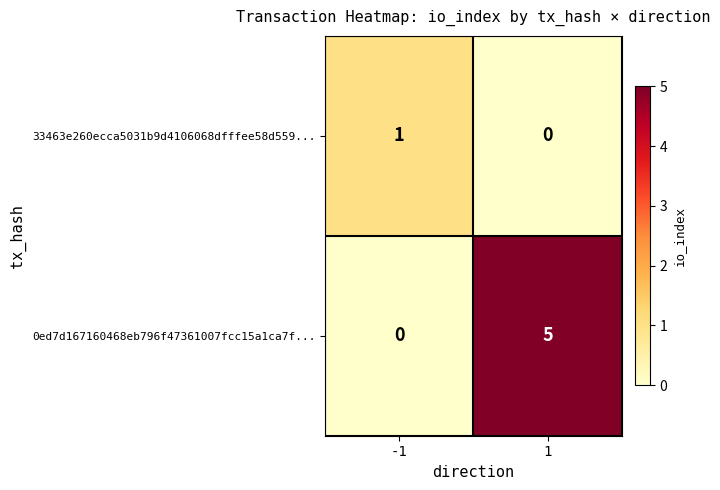

Rank the series by their maximum value, from lowest to highest.

33463e260ecca5031b9d4106068dfffee58d559..., 0ed7d167160468eb796f47361007fcc15a1ca7f...